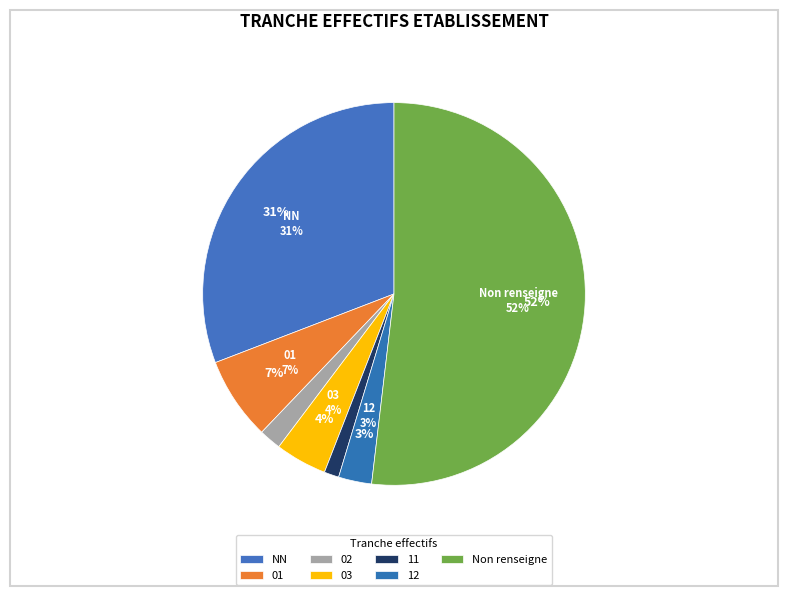

Count the number of slices in the pie.

7